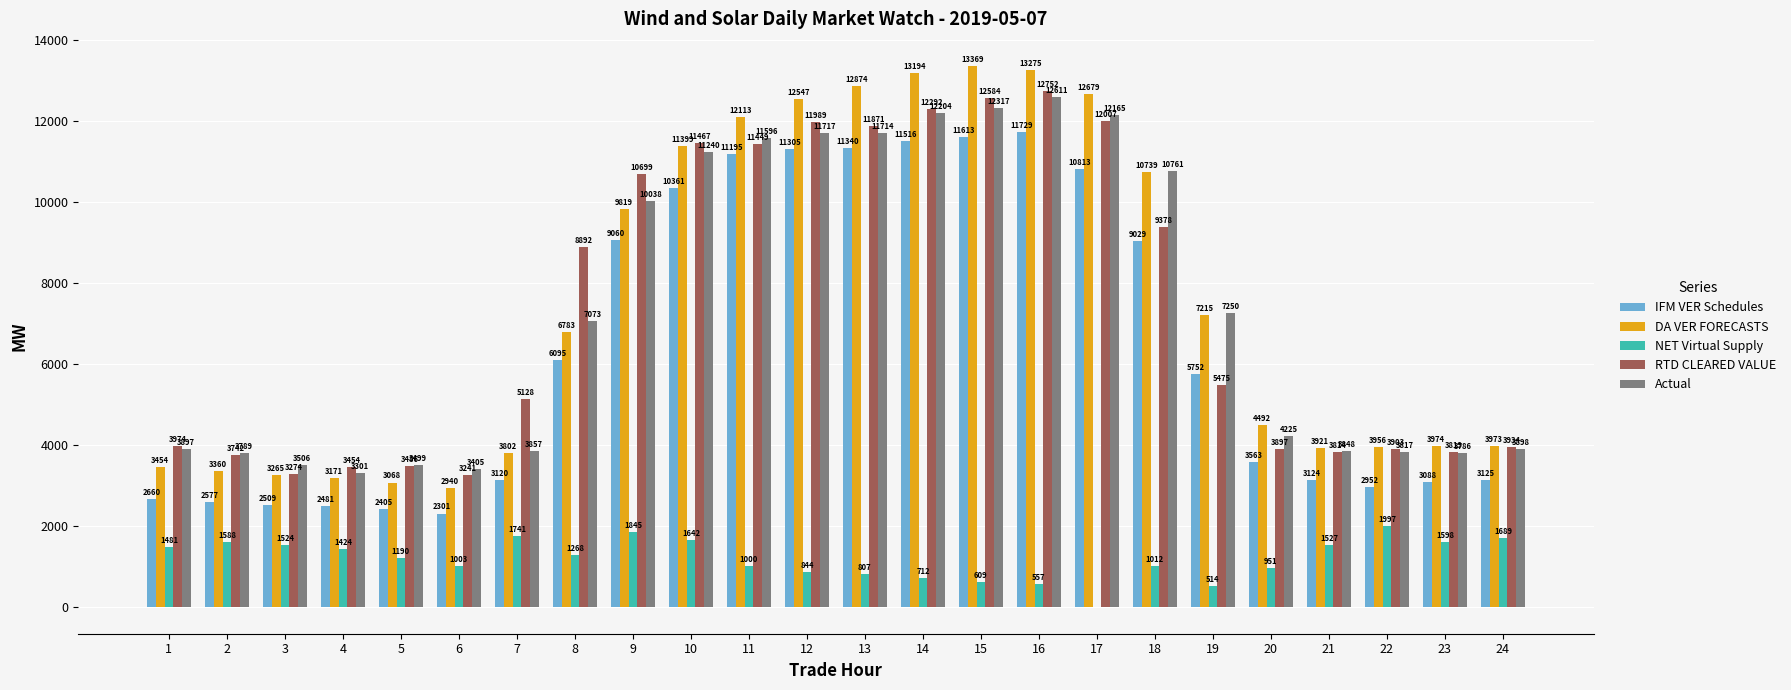

What is the total value across all series at 13?

48606.2